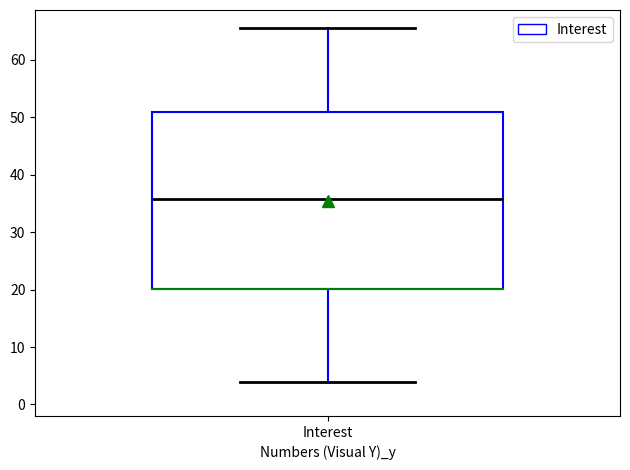

Where does the upper whisker of the box for Interest end on the y-axis? The values are not printed on the chart, so give them approximately, as read against the axis.

66